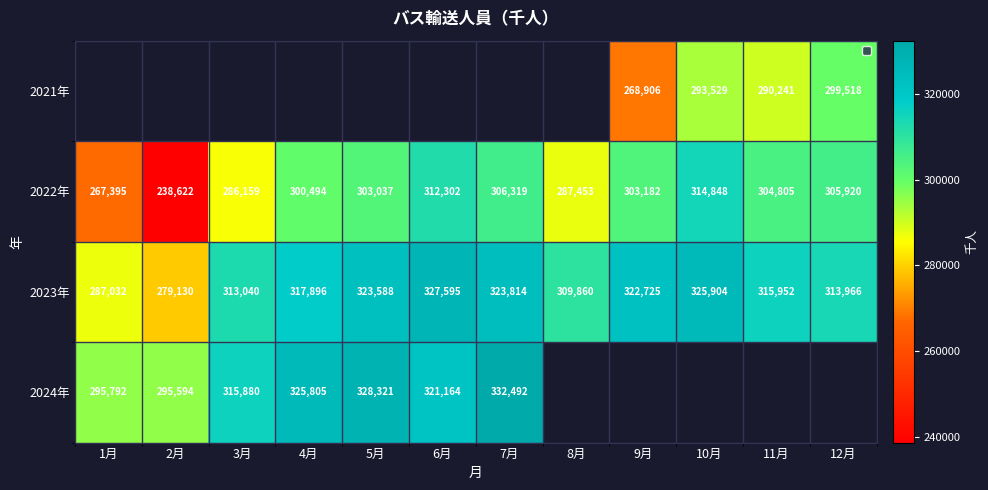

The 2022年 series shows 421663.4 at 6月. True or false?

False